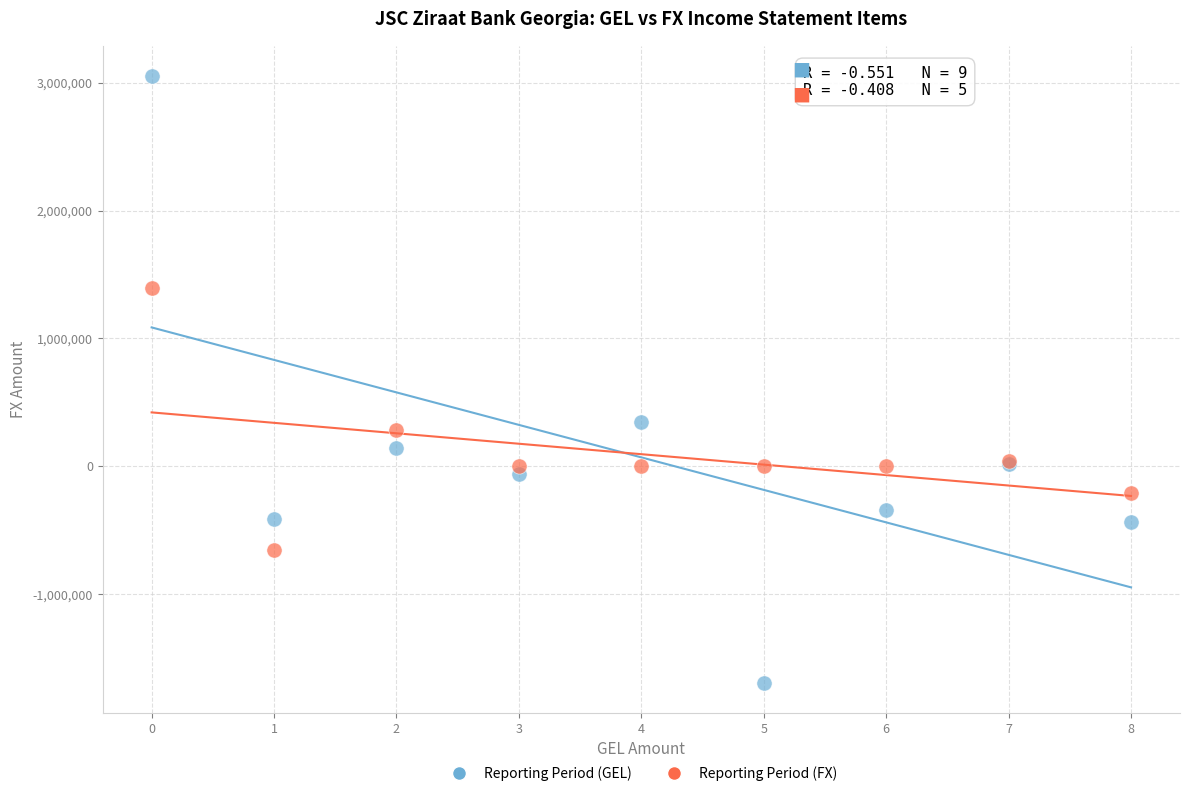

What are all the series names shown in the legend?

Reporting Period (GEL), Reporting Period (FX)